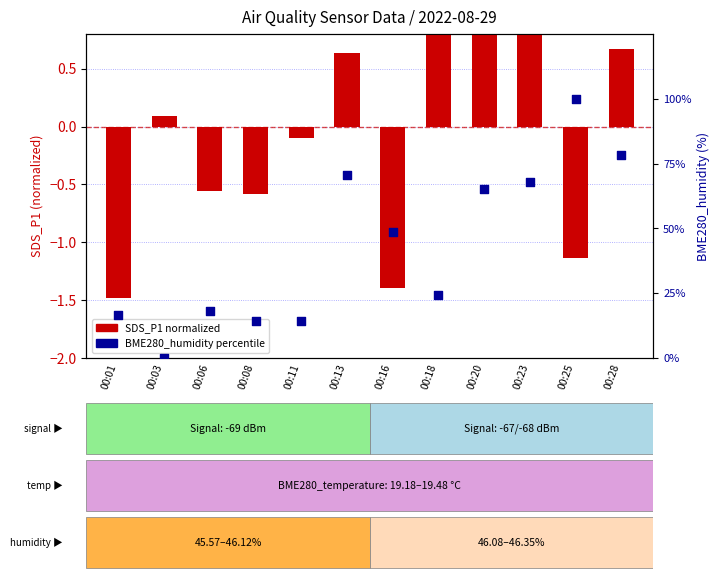

What are all the series names shown in the legend?

SDS_P1 (normalized), BME280_humidity (percentile)